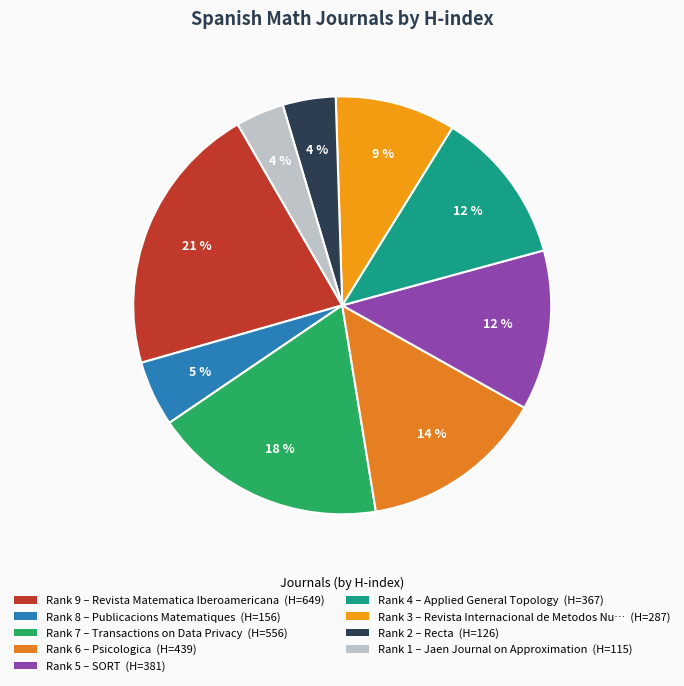

How many segments does this pie chart have?

9